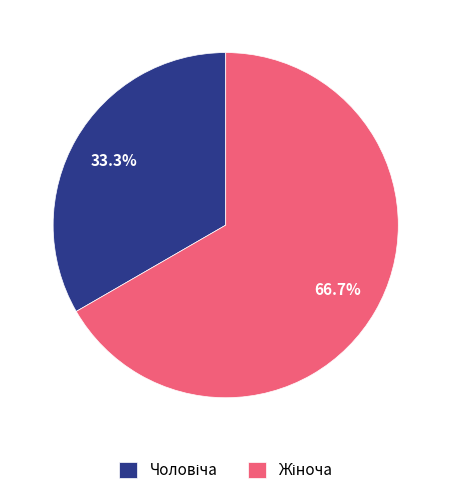

Count the number of slices in the pie.

2